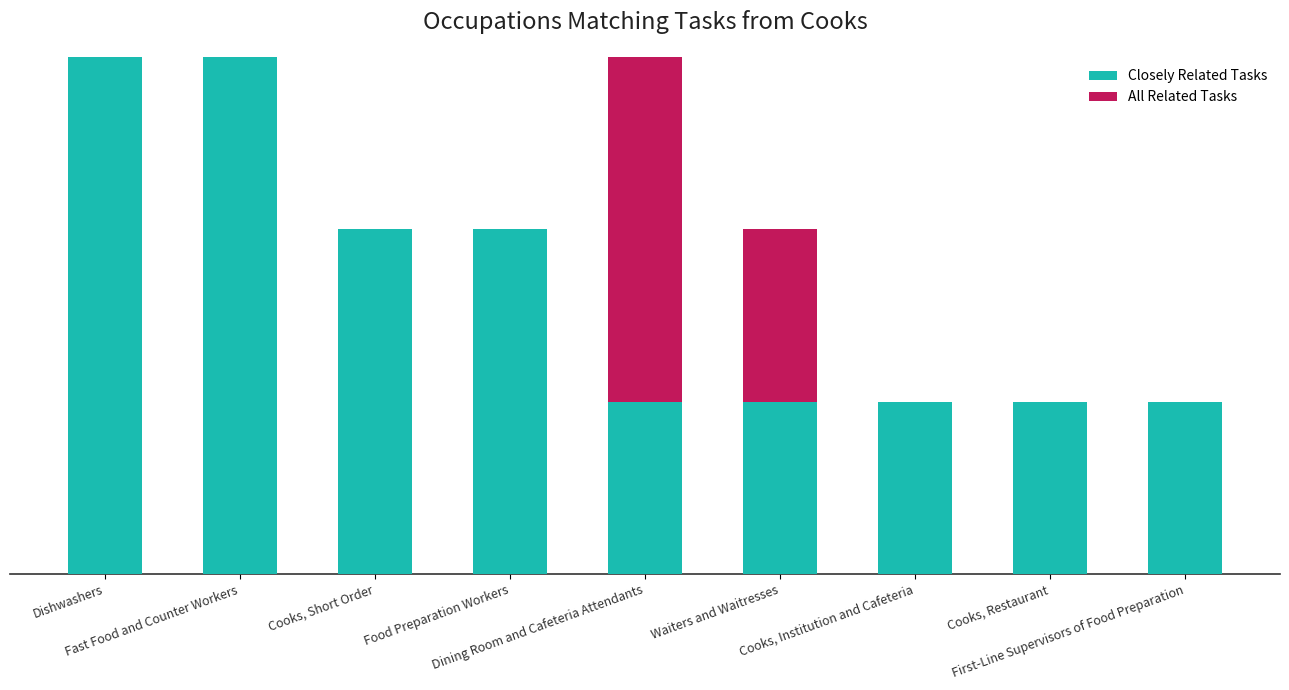

What are all the series names shown in the legend?

Closely Related Tasks, All Related Tasks